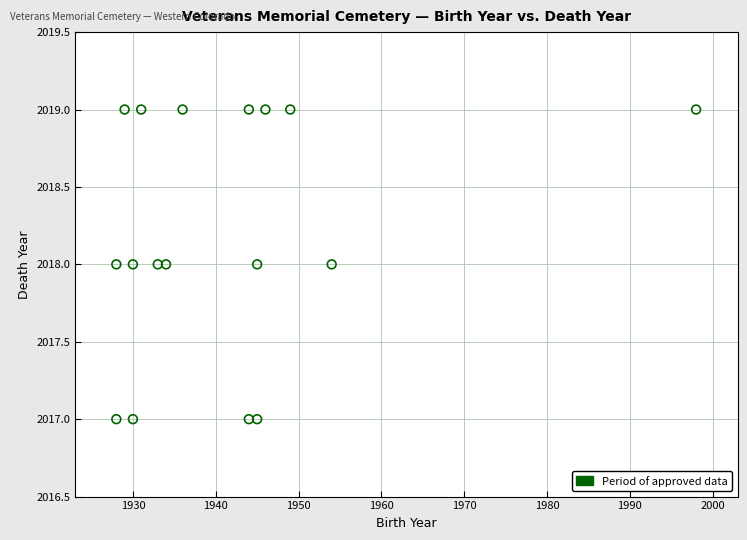

What is the range of X values (max minus min)?

70